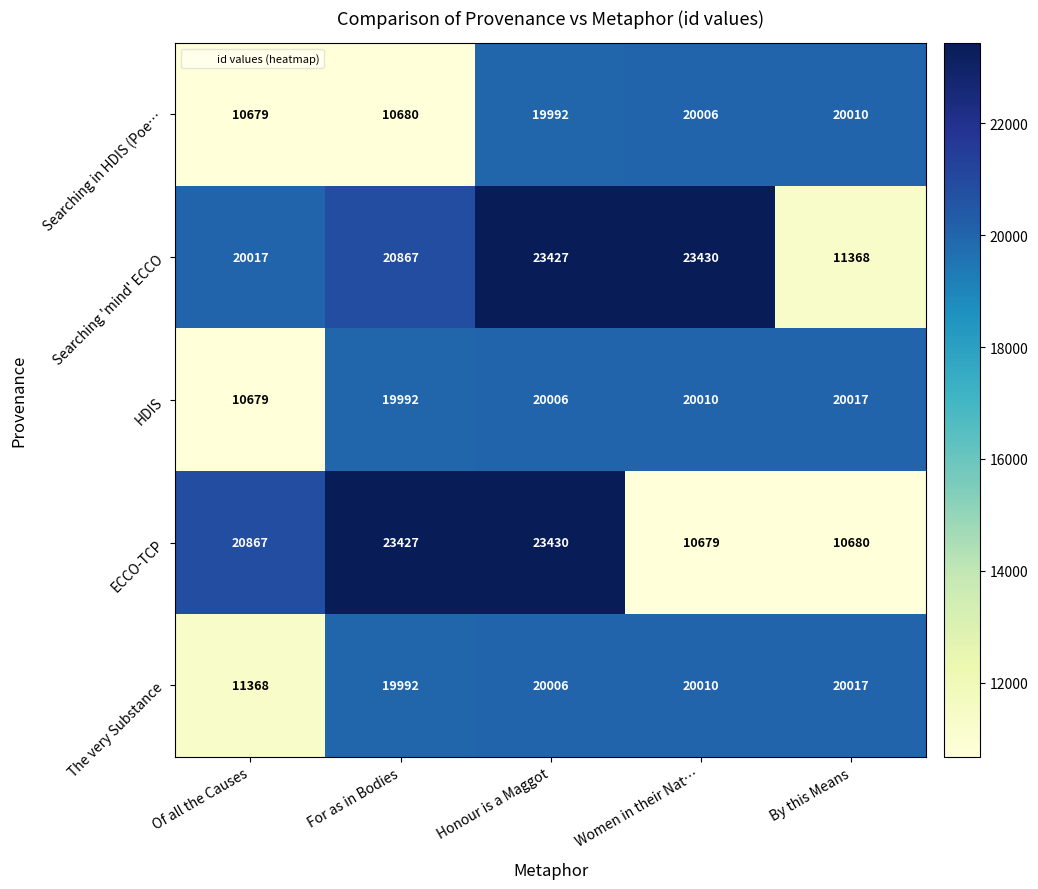

Between Of all the Causes and By this Means, which series saw the biggest shift?

ECCO-TCP